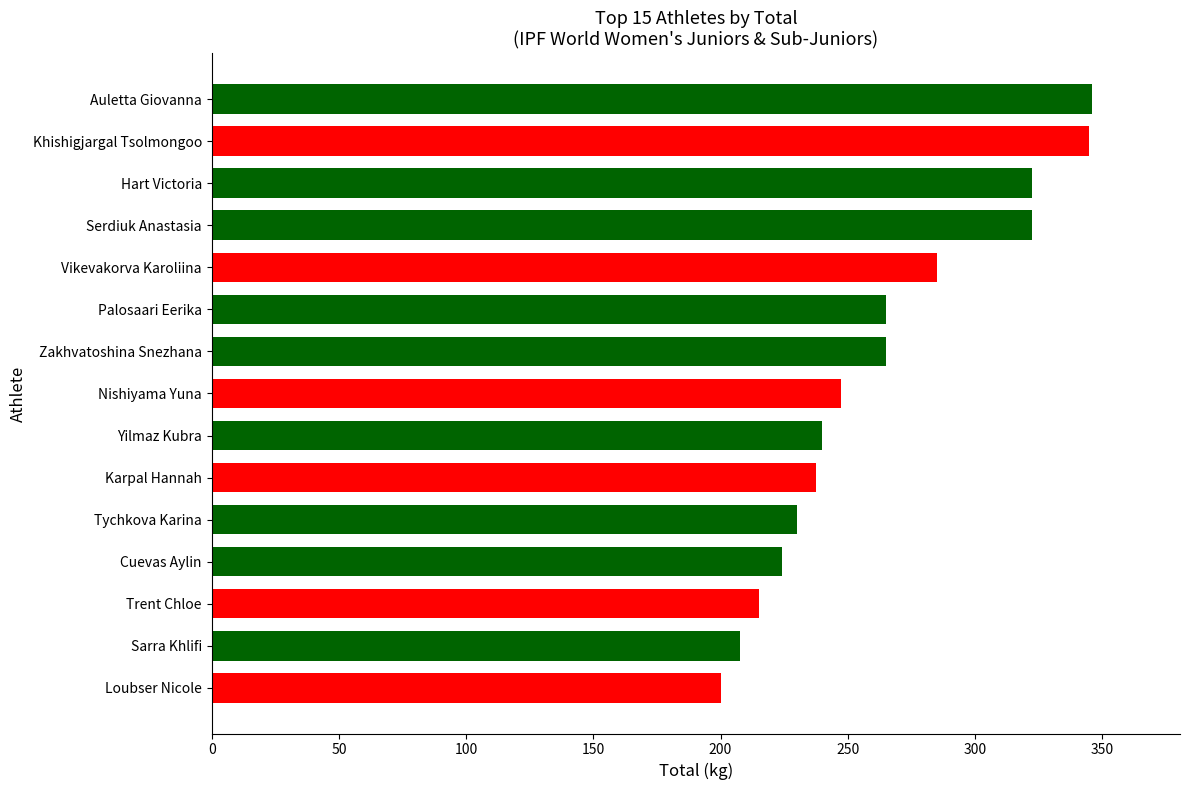

Does the chart contain stacked bars?

No